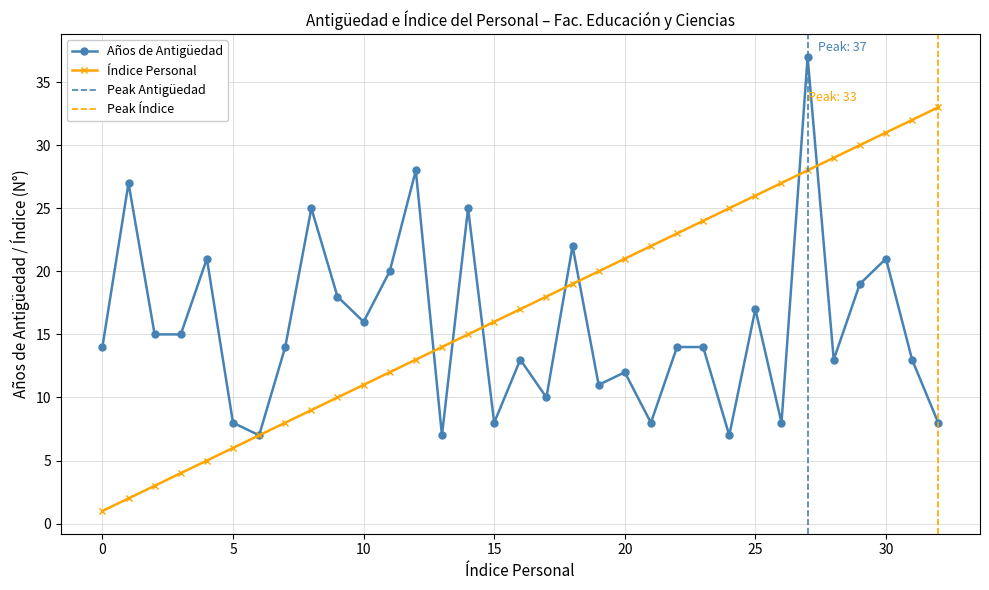

What are all the series names shown in the legend?

Años de Antigüedad, Índice Personal